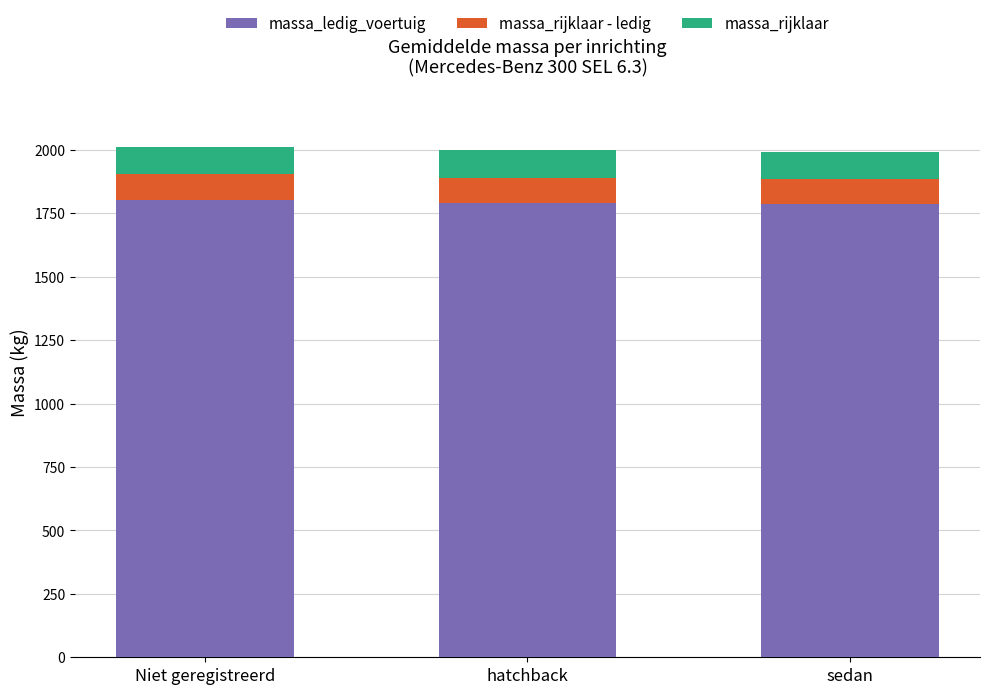

What is the total value across all series at sedan?

1992.6